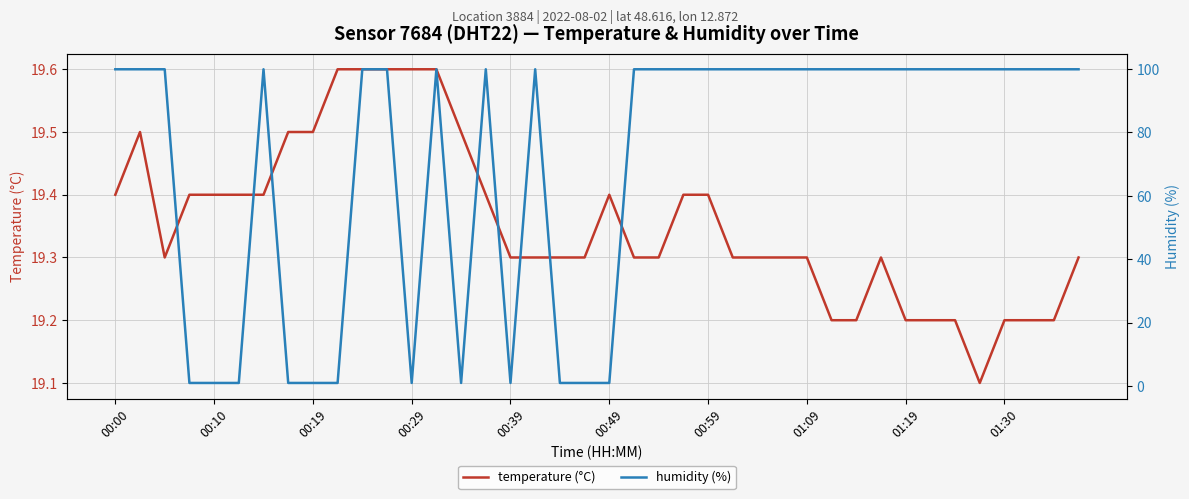

What is the sum of all temperature (°C) values?

774.2